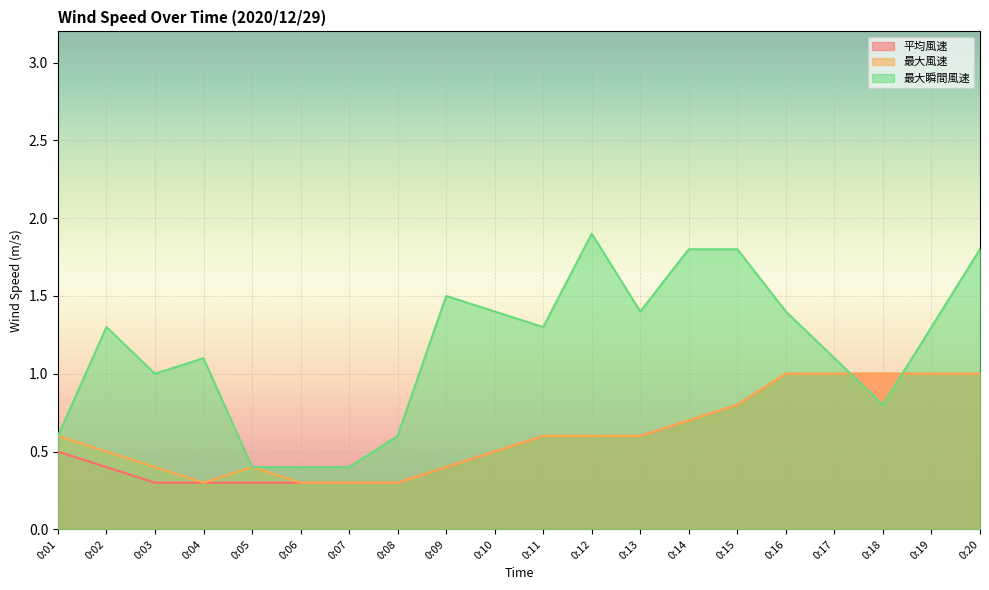

What is the value of the 最大風速 point at the 15th from the left?

0.8